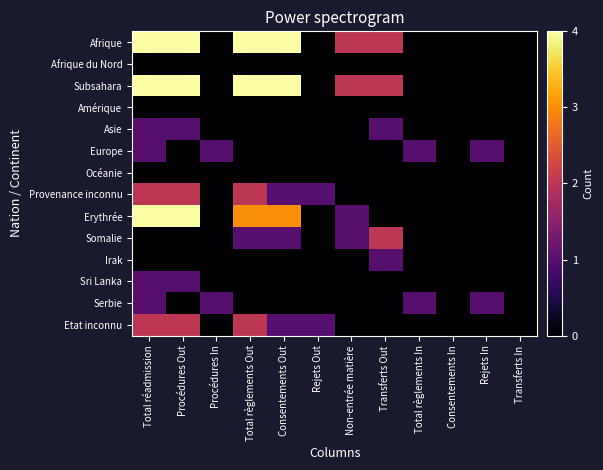

Between Transferts In and Procédures In, which is larger?

Transferts In